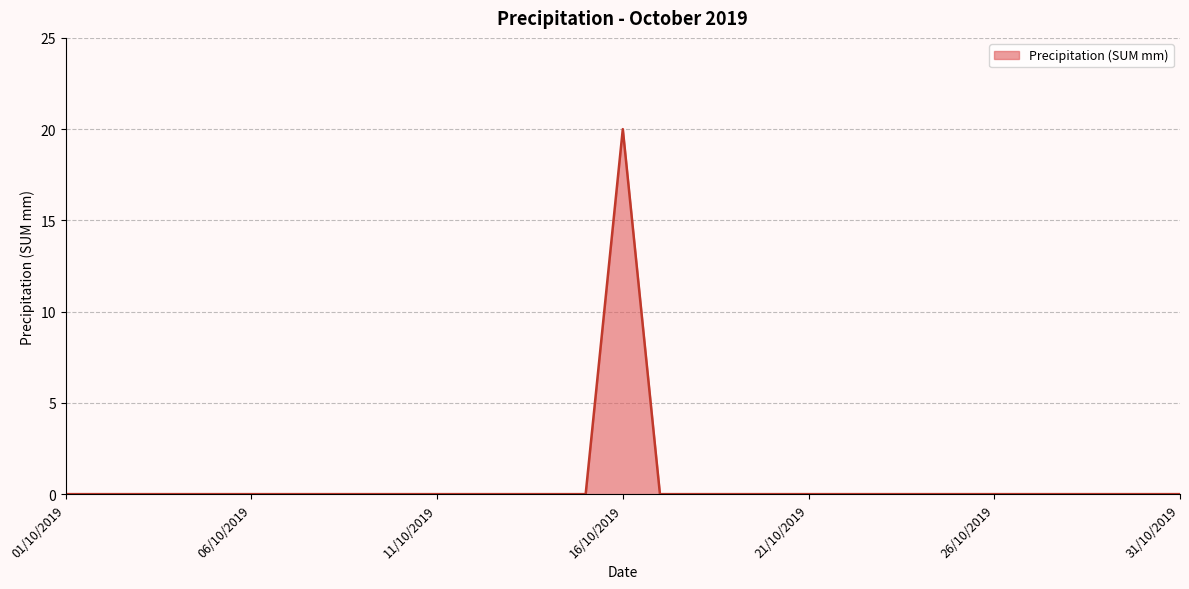

What is the greatest value displayed?

20